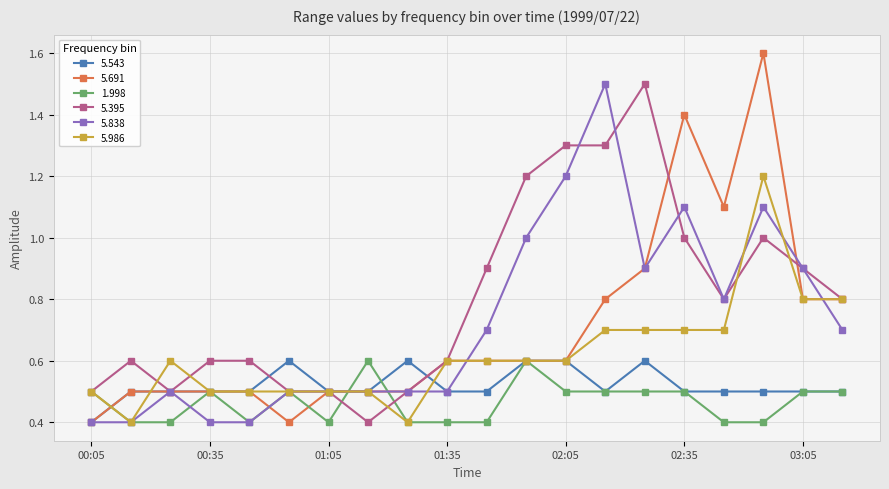

What is the value of the 5.986 point at the 10th from the left?

0.6